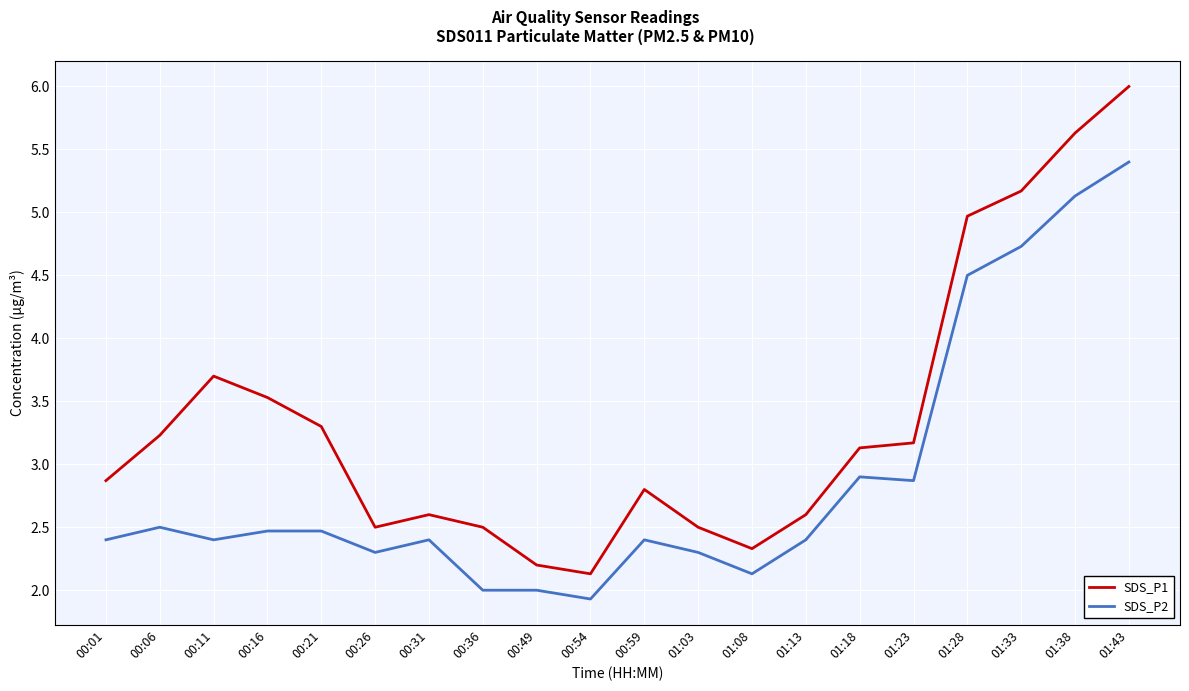

What position from the left is 01:28?

17